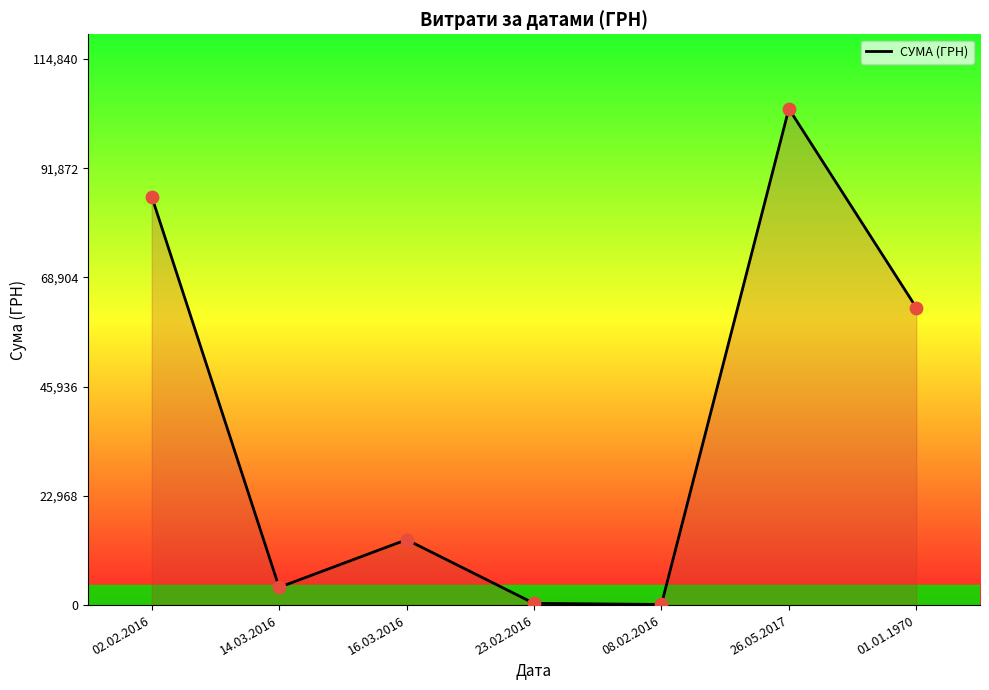

Which has a higher value, 08.02.2016 or 14.03.2016?

14.03.2016